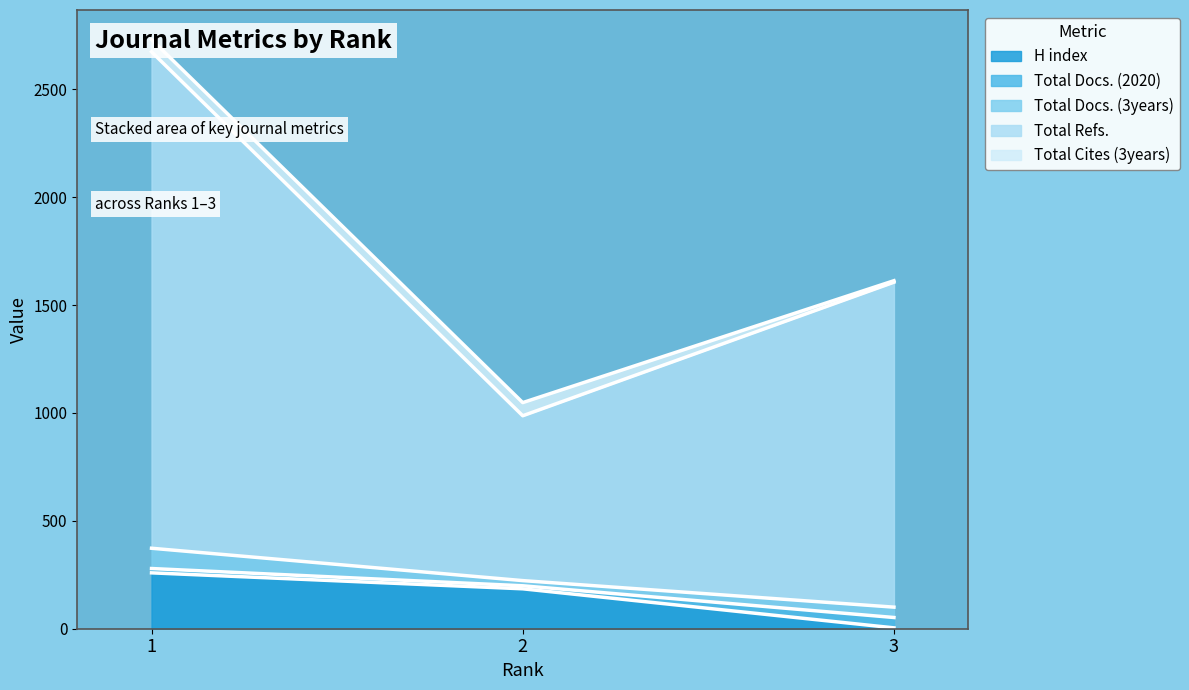

Where is Total Docs. (3years) nearest to the value 1889?

3